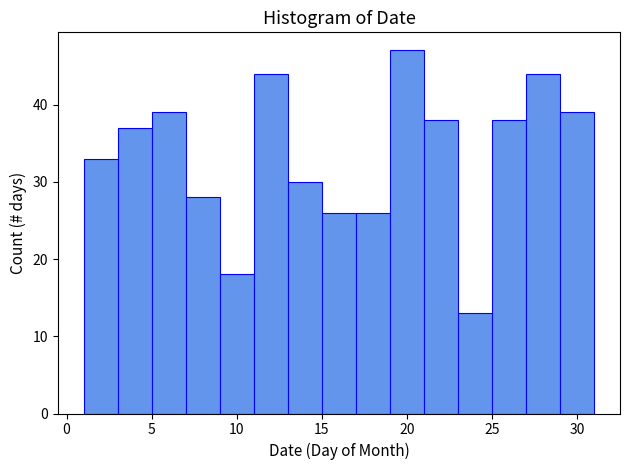

What is the height of the bar covering 25 to 27 on the x-axis? The values are not printed on the chart, so give them approximately, as read against the axis.

38